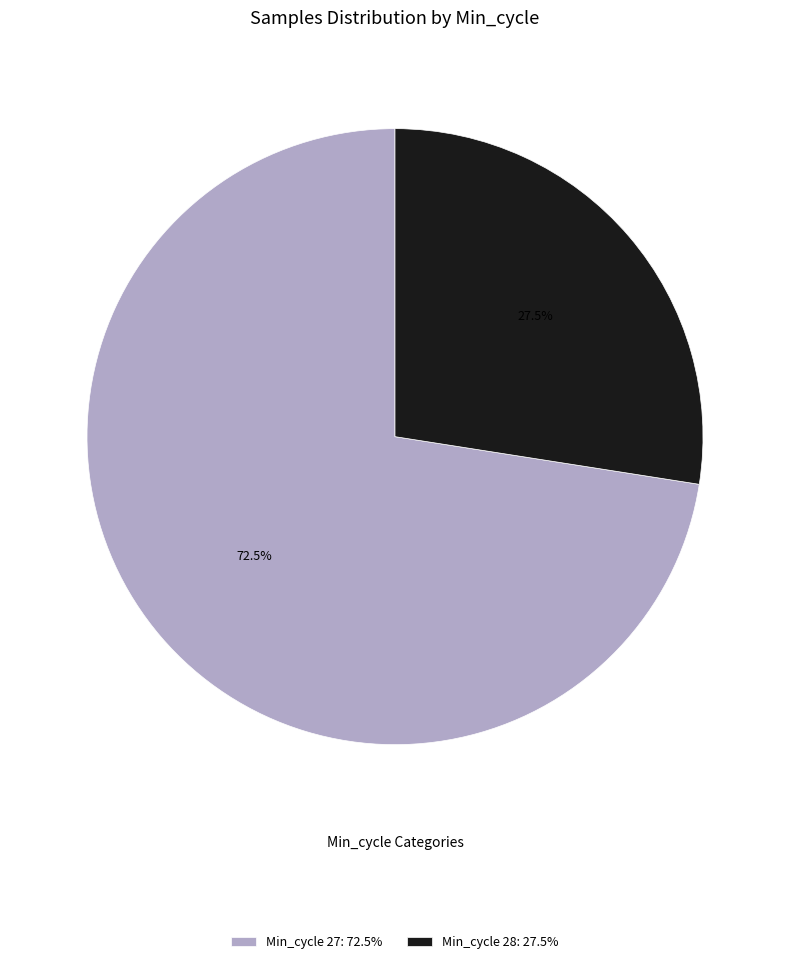

Between Min_cycle 28: 27.5% and Min_cycle 27: 72.5%, which is larger?

Min_cycle 27: 72.5%